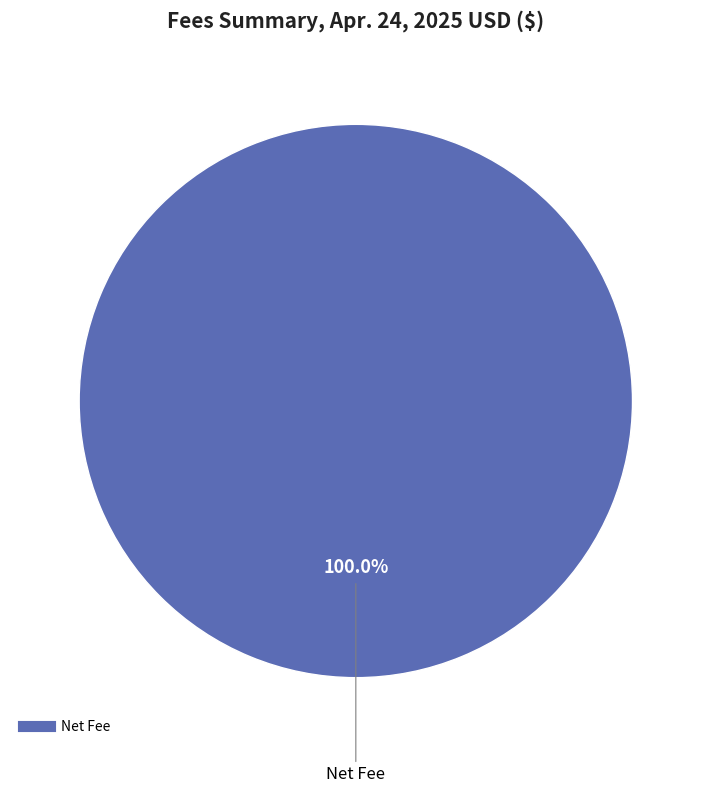

Does any single category account for the majority?

Yes